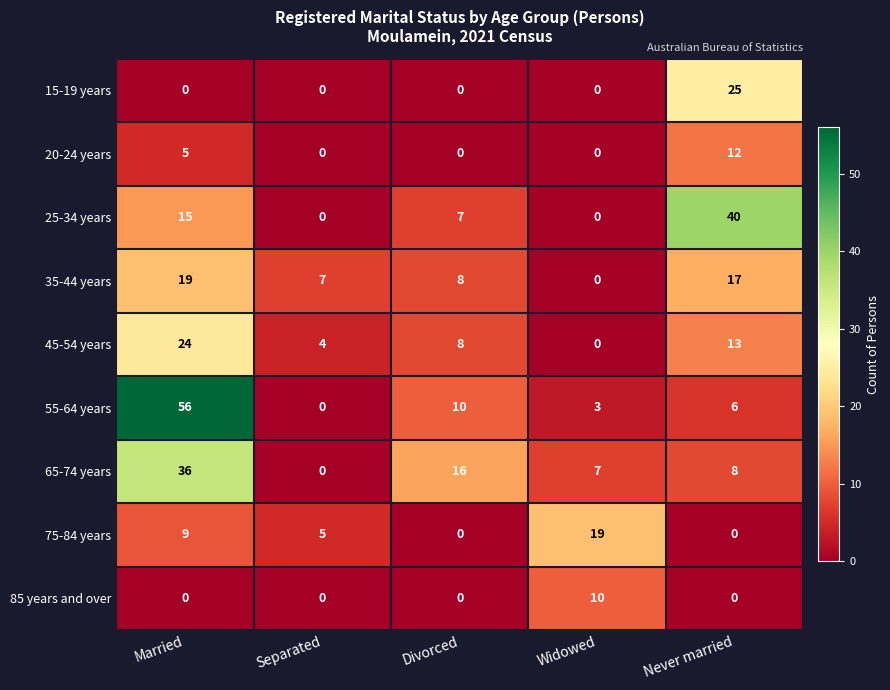

How many positive values does the 85 years and over series have?

1